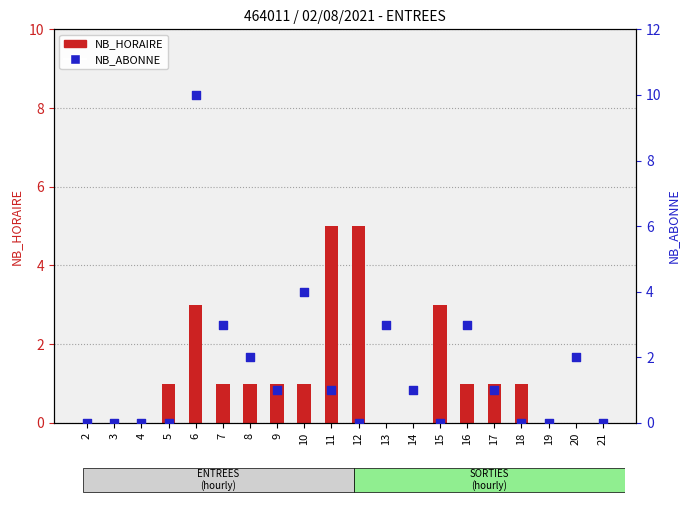

Which series contains the lowest Y value?

NB_HORAIRE